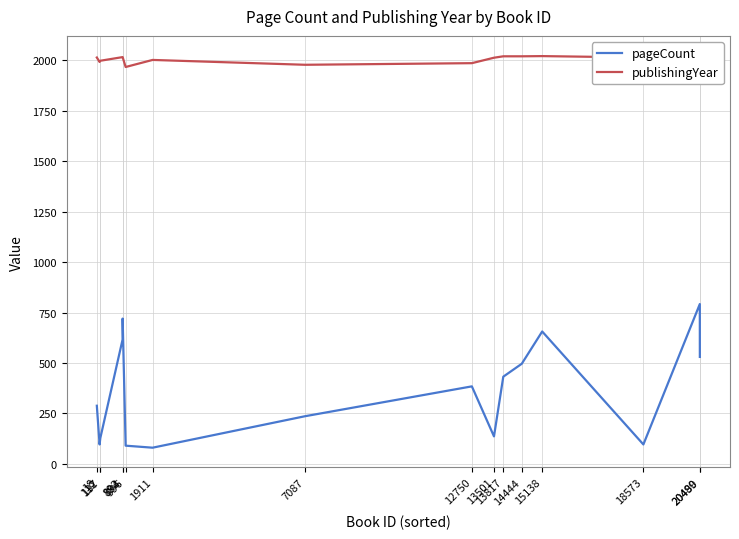

The pageCount series shows 656 at 15138. True or false?

True